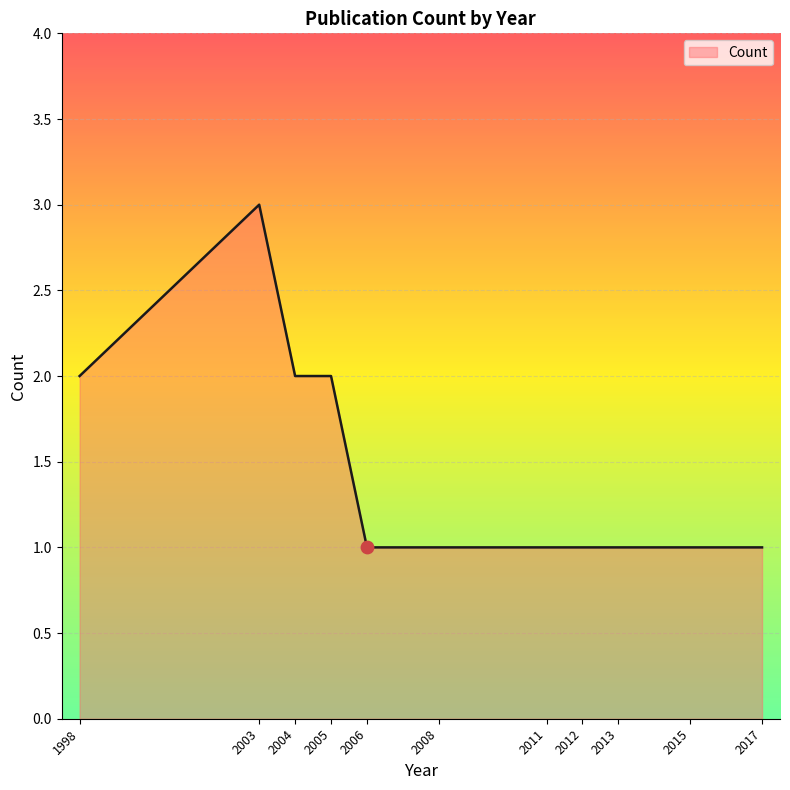

What is the ratio of the value at 1998 to the value at 2013?

2.0